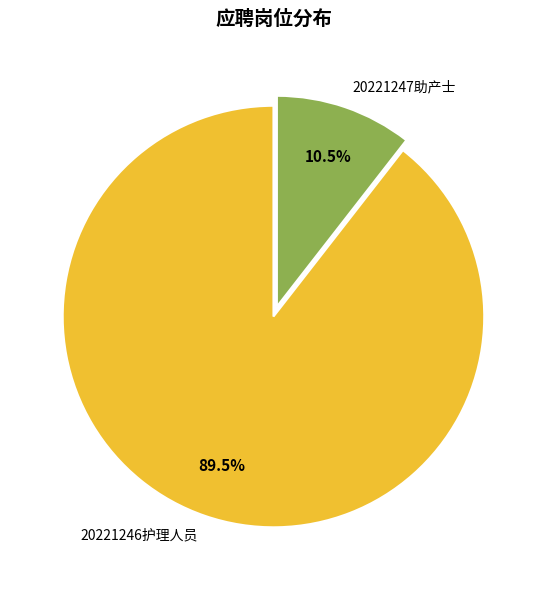

What is the smallest slice in the pie chart?

20221247助产士